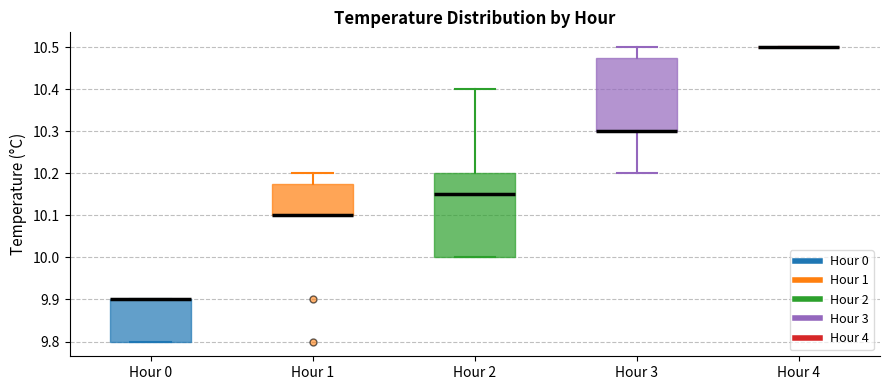

Reading left to right, read every box against the y-axis: the position of its median line, the range the box covers, and the ends of its whiskers. The values are not printed on the chart, so give them approximately, as read against the axis.

Hour 0: median 9.90 (drawn on the box's upper edge), box 9.80 to 9.90, whiskers 9.80 to 9.90
Hour 1: median 10.10 (drawn on the box's lower edge), box 10.10 to 10.18, whiskers 10.10 to 10.20
Hour 2: median 10.15, box 10.00 to 10.20, whiskers 10.00 to 10.40
Hour 3: median 10.30 (drawn on the box's lower edge), box 10.30 to 10.48, whiskers 10.20 to 10.50
Hour 4: box collapsed to a line at 10.50, whiskers 10.50 to 10.50